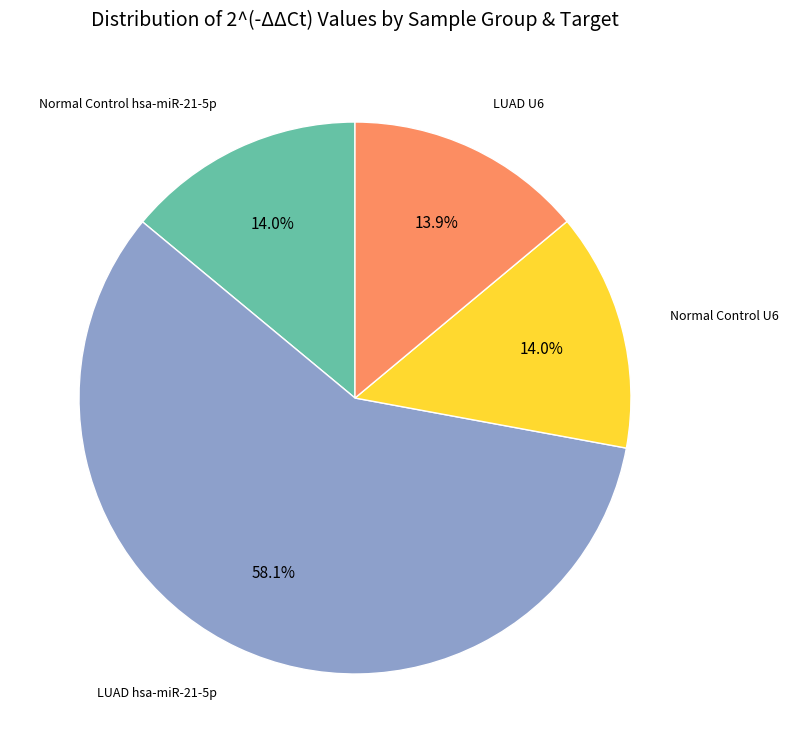

Is there any slice that represents more than half of the pie?

Yes